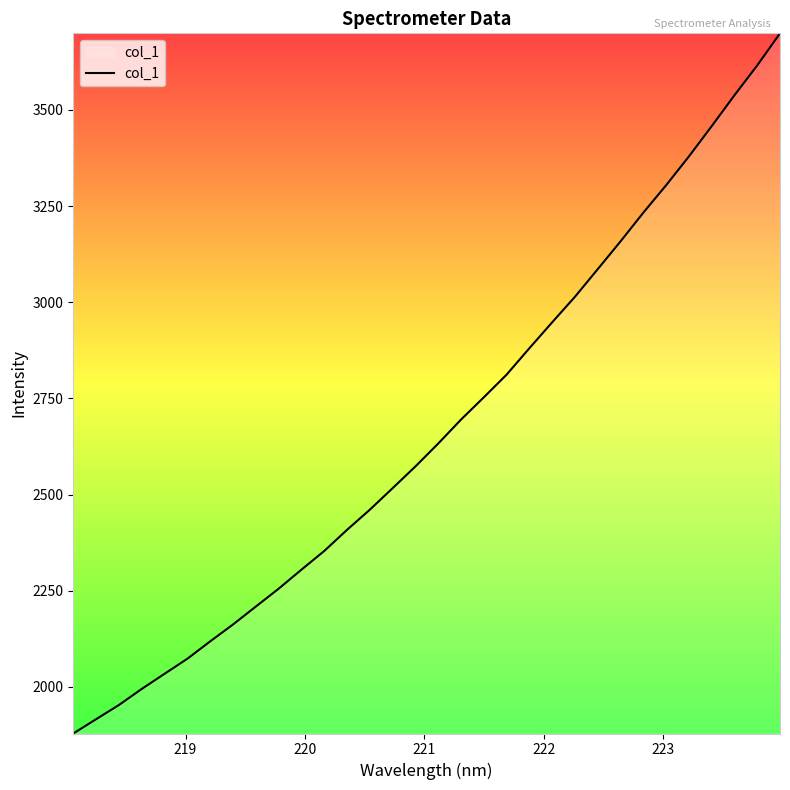

What is the minimum value shown in the chart?

1879.0